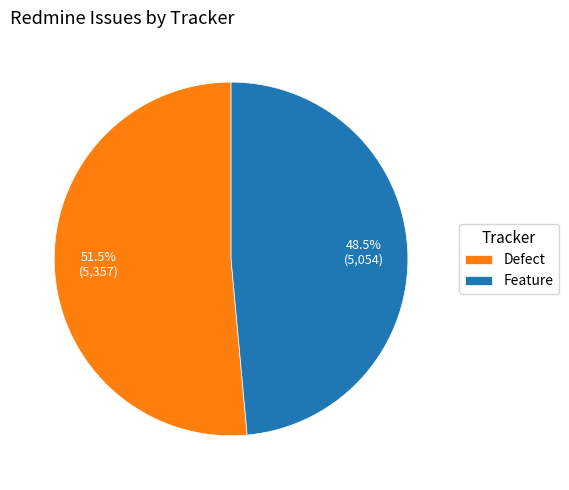

To the nearest percent, what is the average slice percentage?

50%